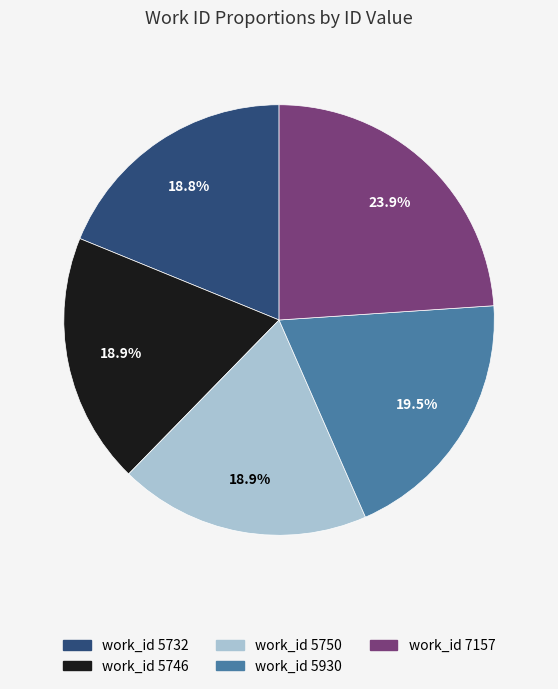

Between work_id 7157 and work_id 5750, which is larger?

work_id 7157